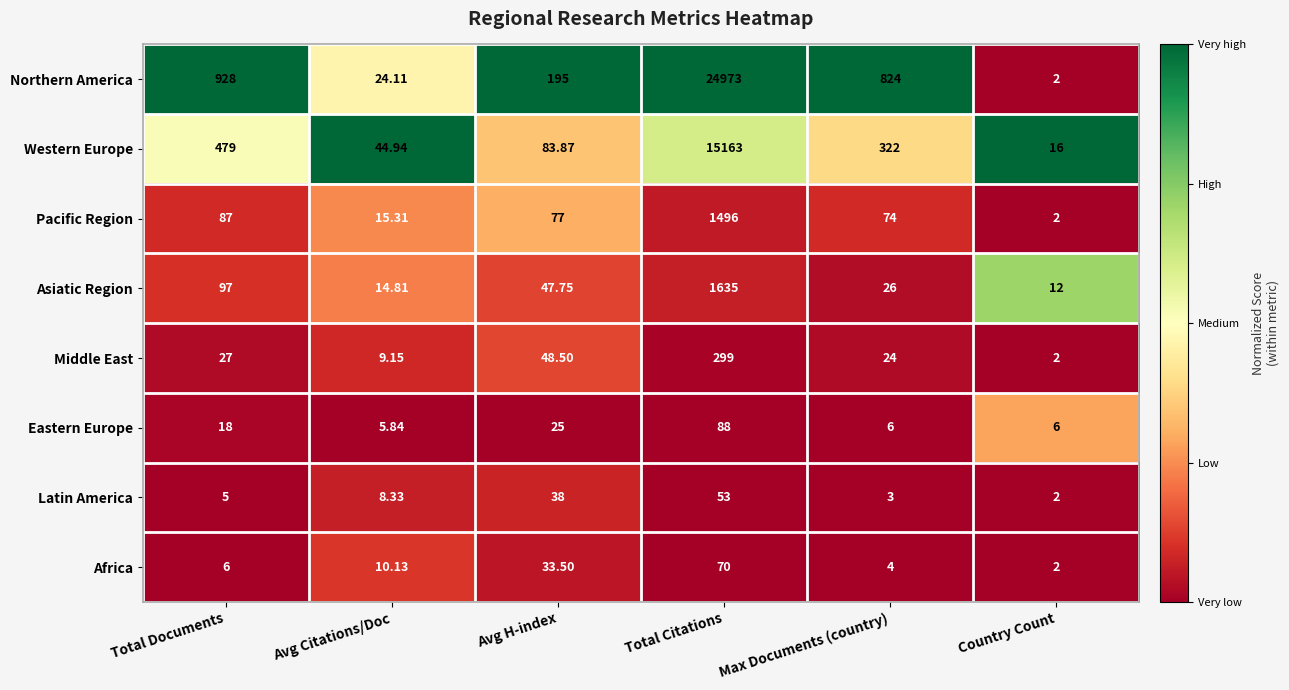

Which series has the widest spread of values?

Northern America